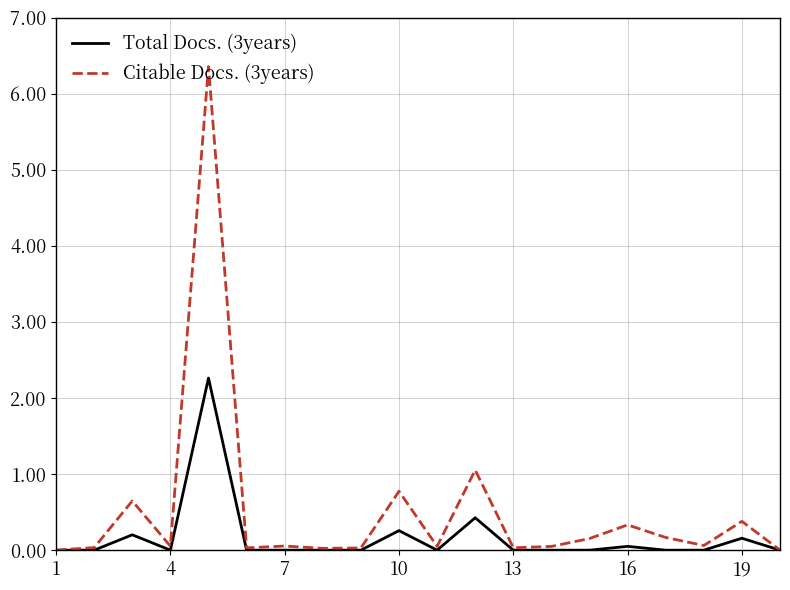

Does the chart have visible grid lines?

Yes